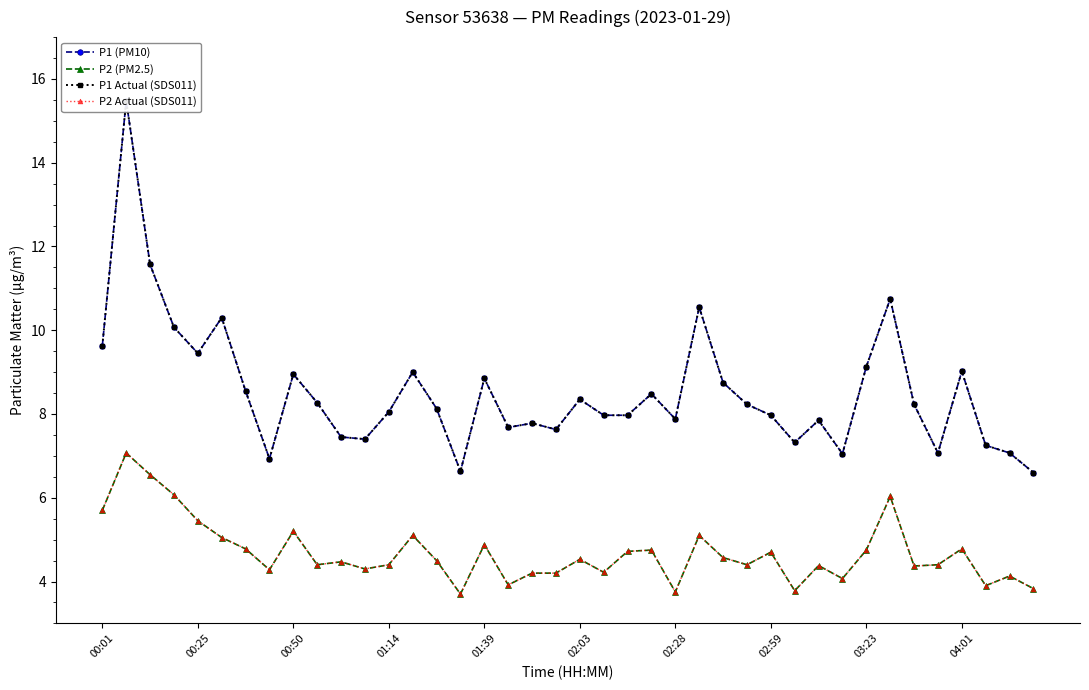

Rank the series at 02:59 from highest to lowest value.

P1 (PM10), P1 Actual (SDS011), P2 (PM2.5), P2 Actual (SDS011)